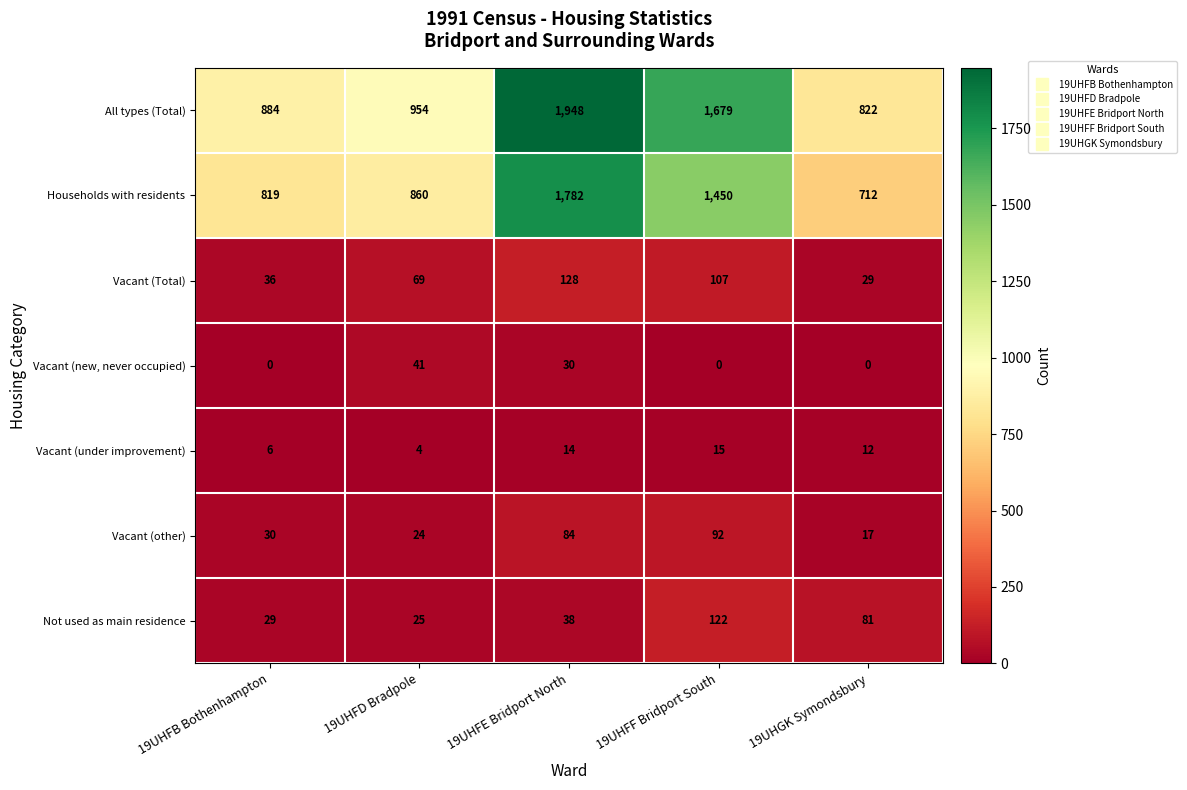

At how many categories does at least one series exceed 496?

5